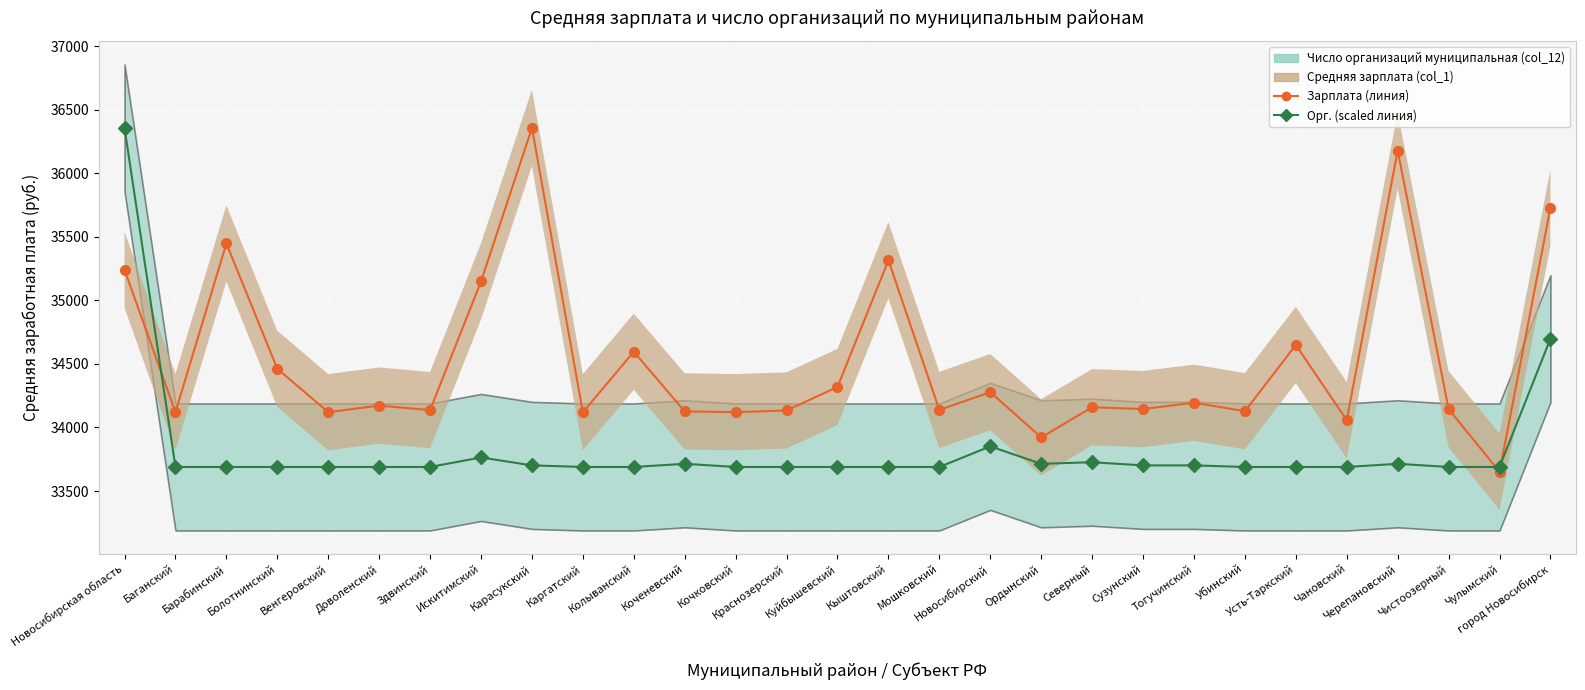

Which series ends up on top after the final intersection of Число организаций муниципальная (col_12) and Средняя зарплата (col_1)?

Средняя зарплата (col_1)